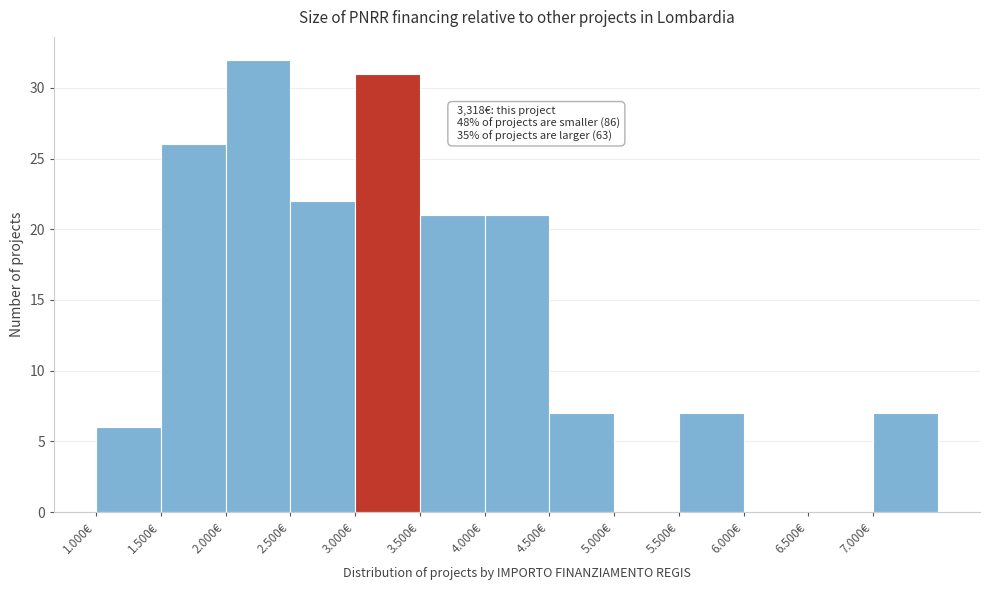

Reading left to right, transcribe all the data shown in this chart.

1.000€=6	1.500€=26	2.000€=32	2.500€=22	3.000€=31	3.500€=21	4.000€=21	4.500€=7	5.000€=0	5.500€=7	6.000€=0	6.500€=0	7.000€=7